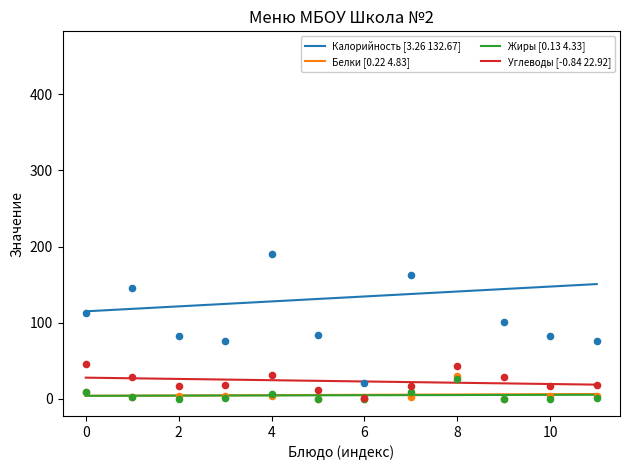

What are all the series names shown in the legend?

Калорийность, Белки, Жиры, Углеводы